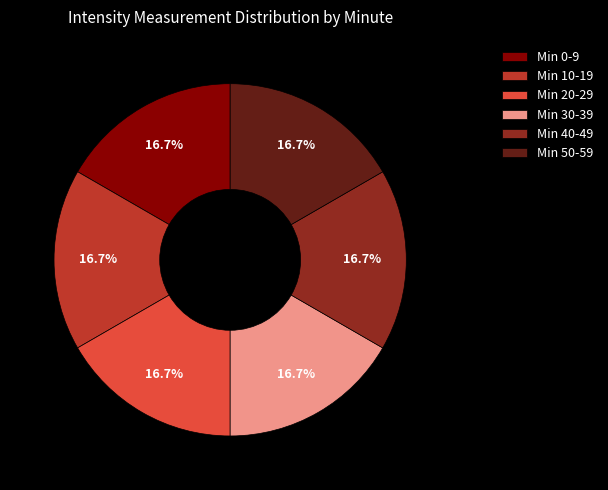

What percentage is NOT represented by Min 0-9?

83.3%